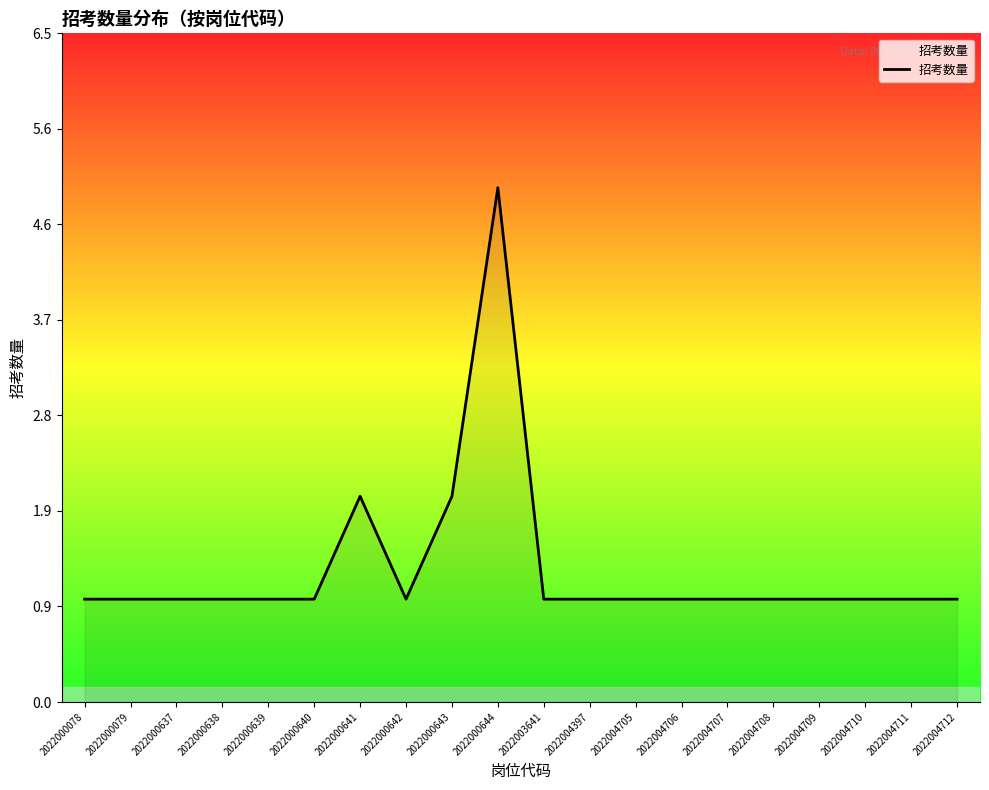

Count the values in the range 1 to 2.

19